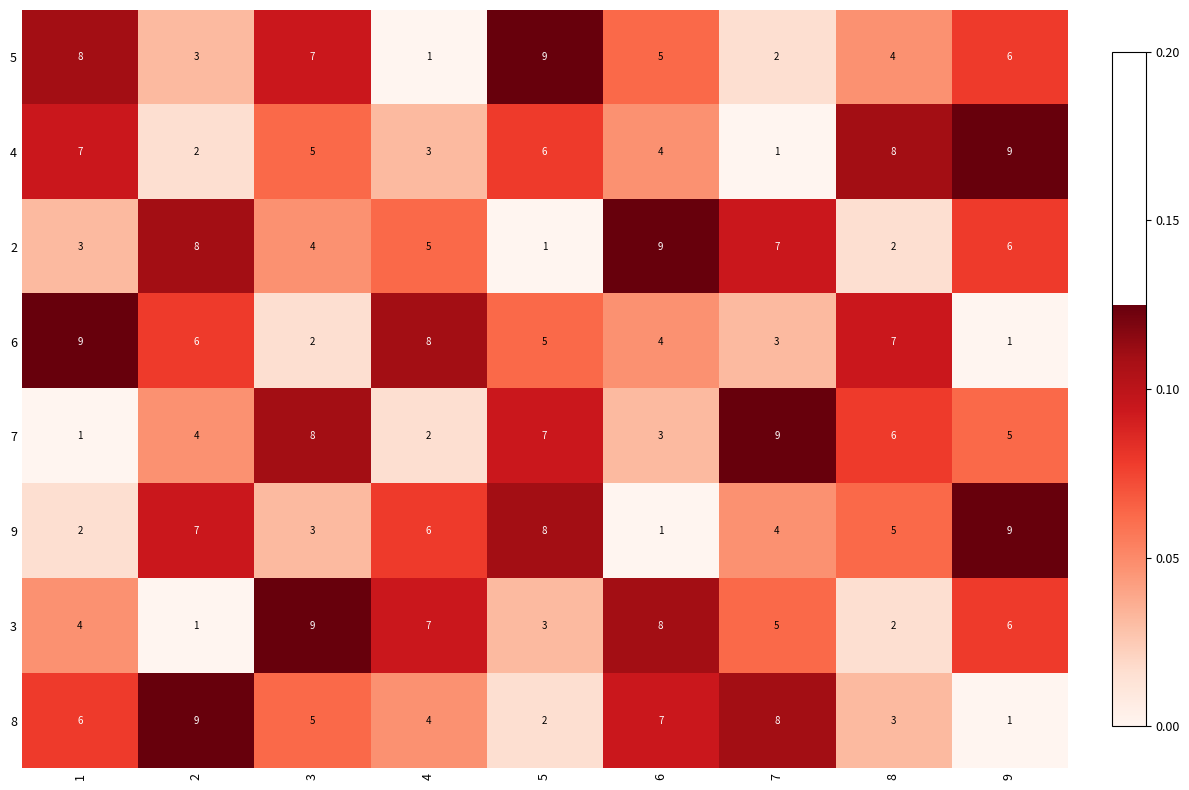

Is it true that 9 equals 9 at 9?

True